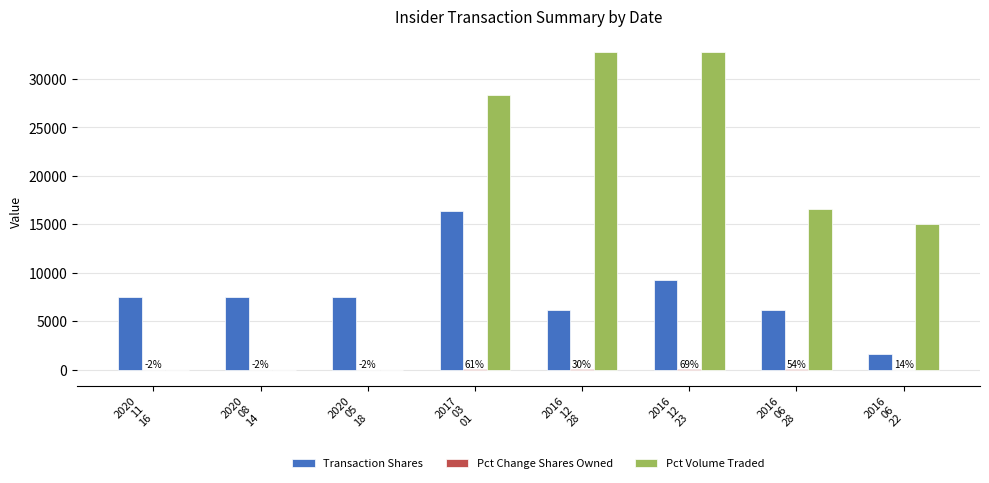

Which series has the largest total across all categories?

Pct Volume Traded